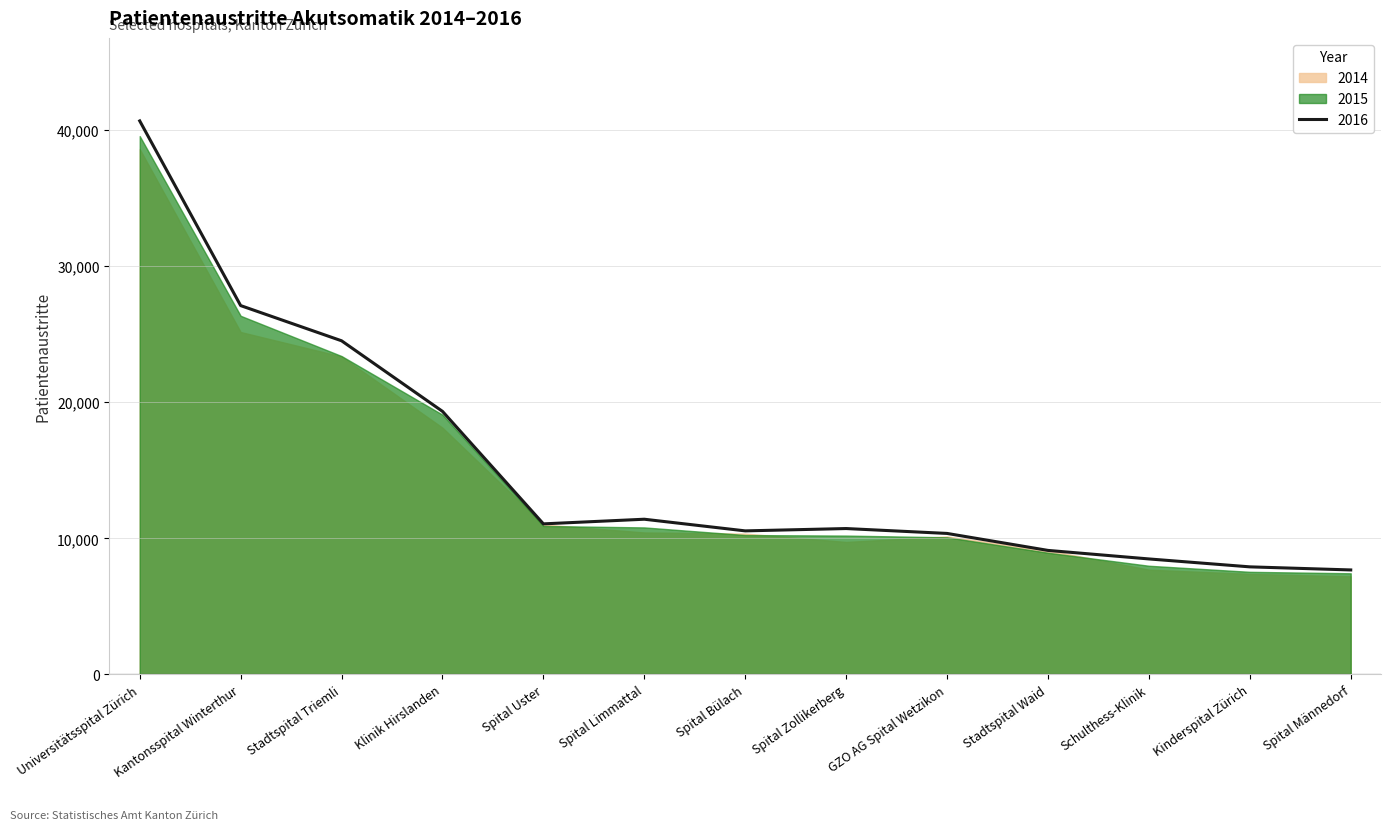

True or false: 2014 has more than 1 interior local peaks.

False